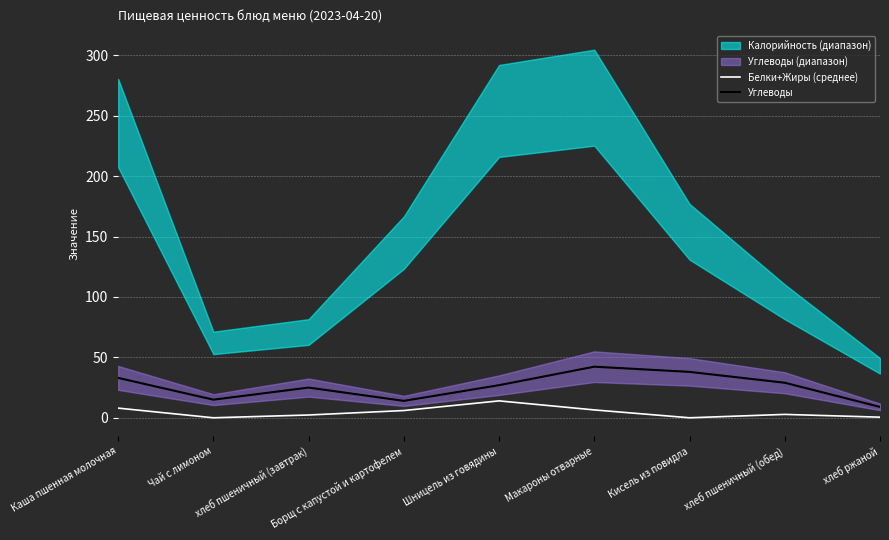

Where is the first local maximum for Углеводы?

хлеб пшеничный (завтрак)